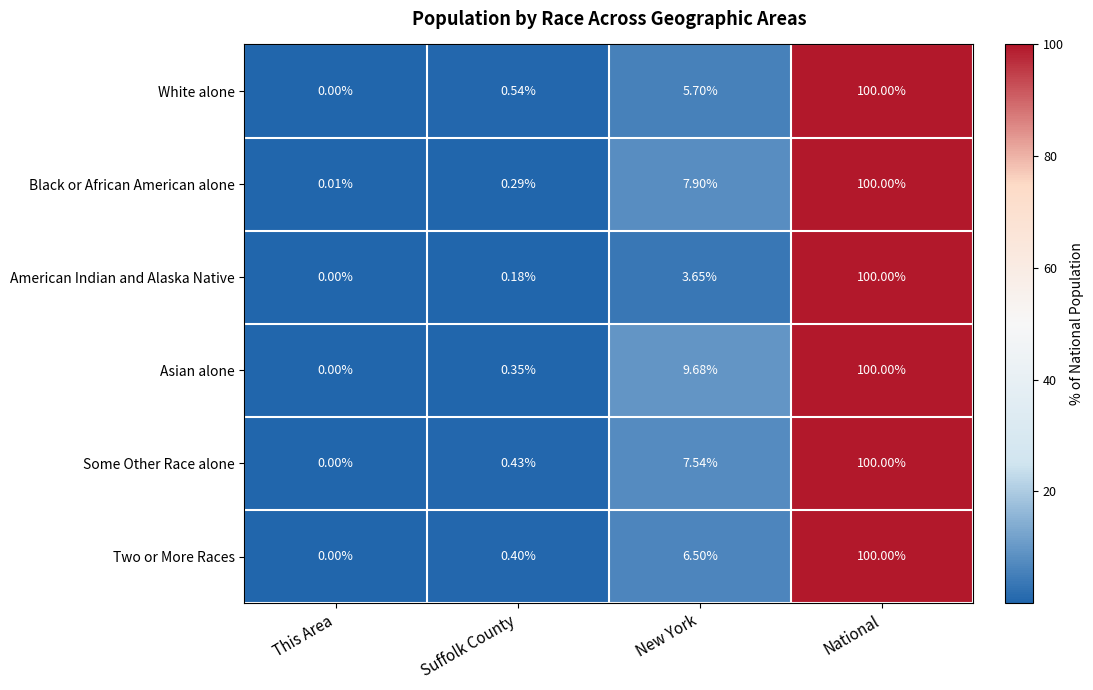

Rank the series at Suffolk County from lowest to highest value.

American Indian and Alaska Native, Black or African American alone, Asian alone, Two or More Races, Some Other Race alone, White alone